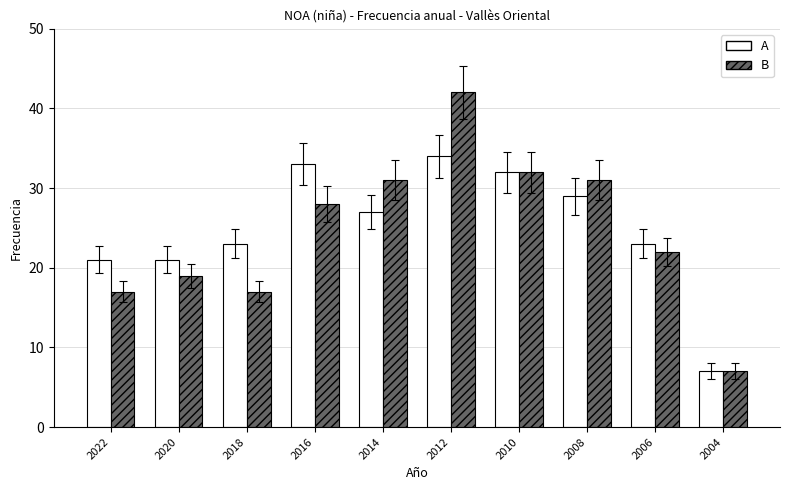

What is the sum of all A values?

250